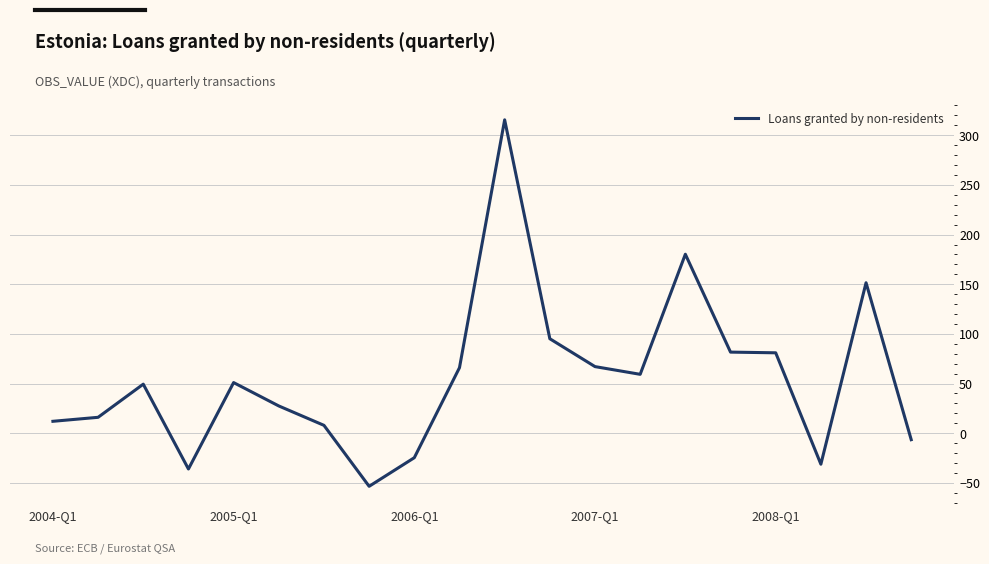

What is the difference between the maximum and minimum values?

369.1